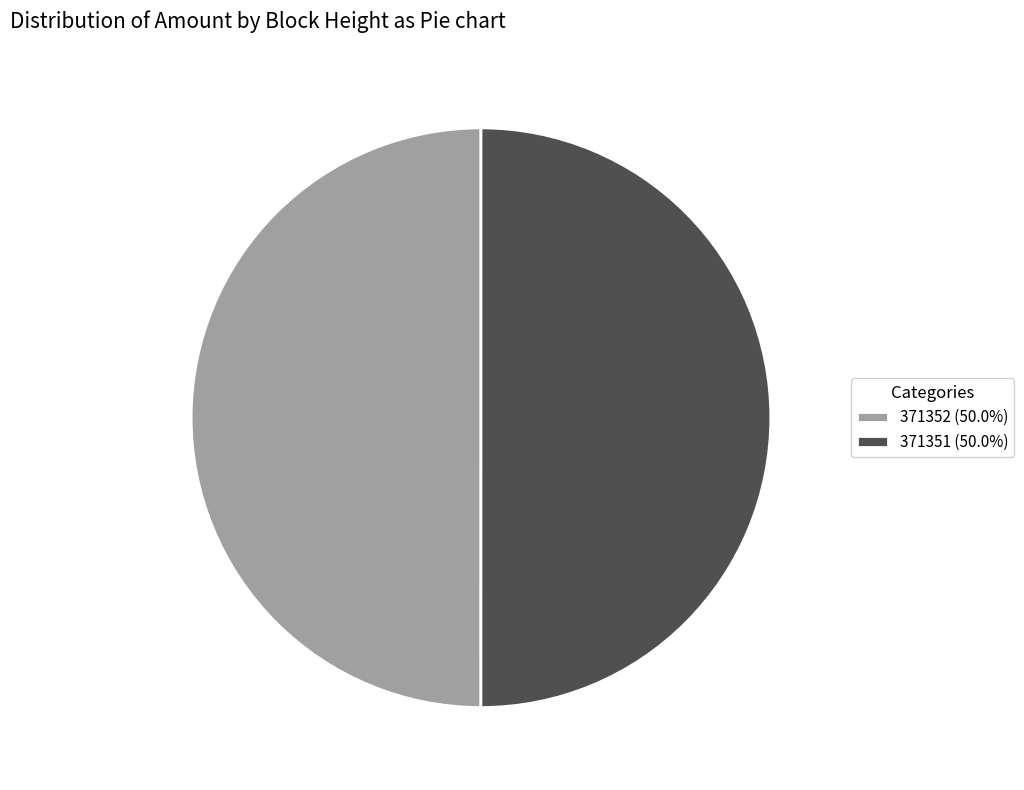

Combined, do 371351 (50.0%) and 371352 (50.0%) account for over 50%?

Yes